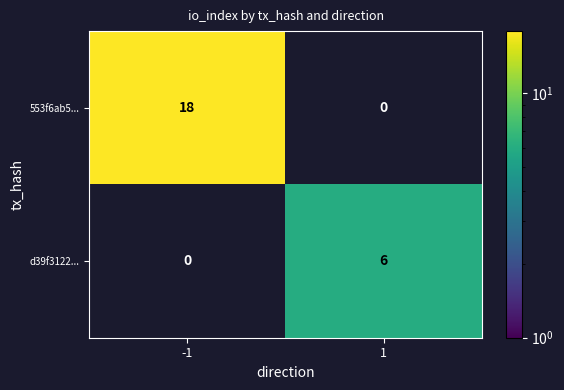

At which category does the chart reach its minimum across all series?

1